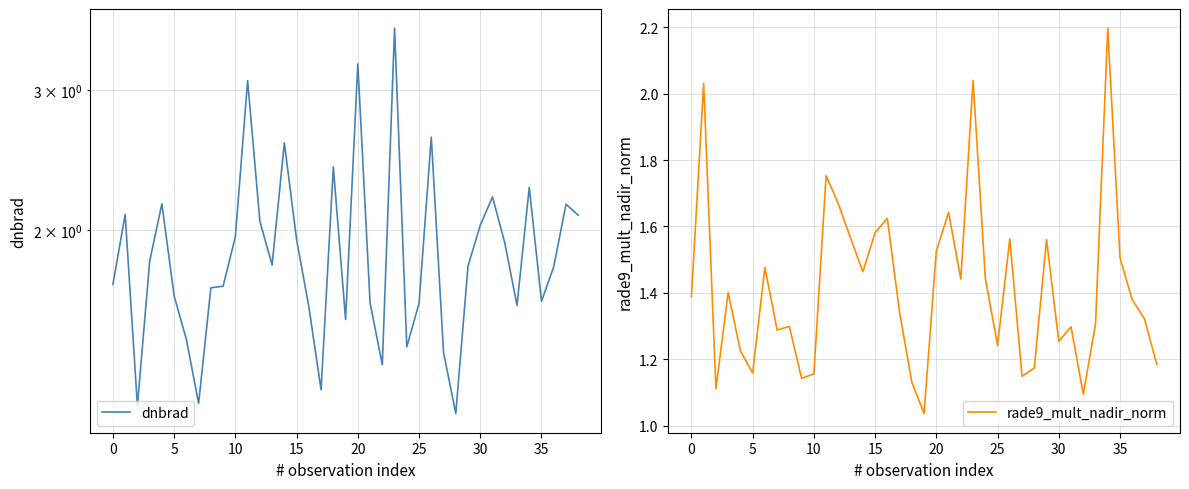

Where is dnbrad nearest to the value 2?

30